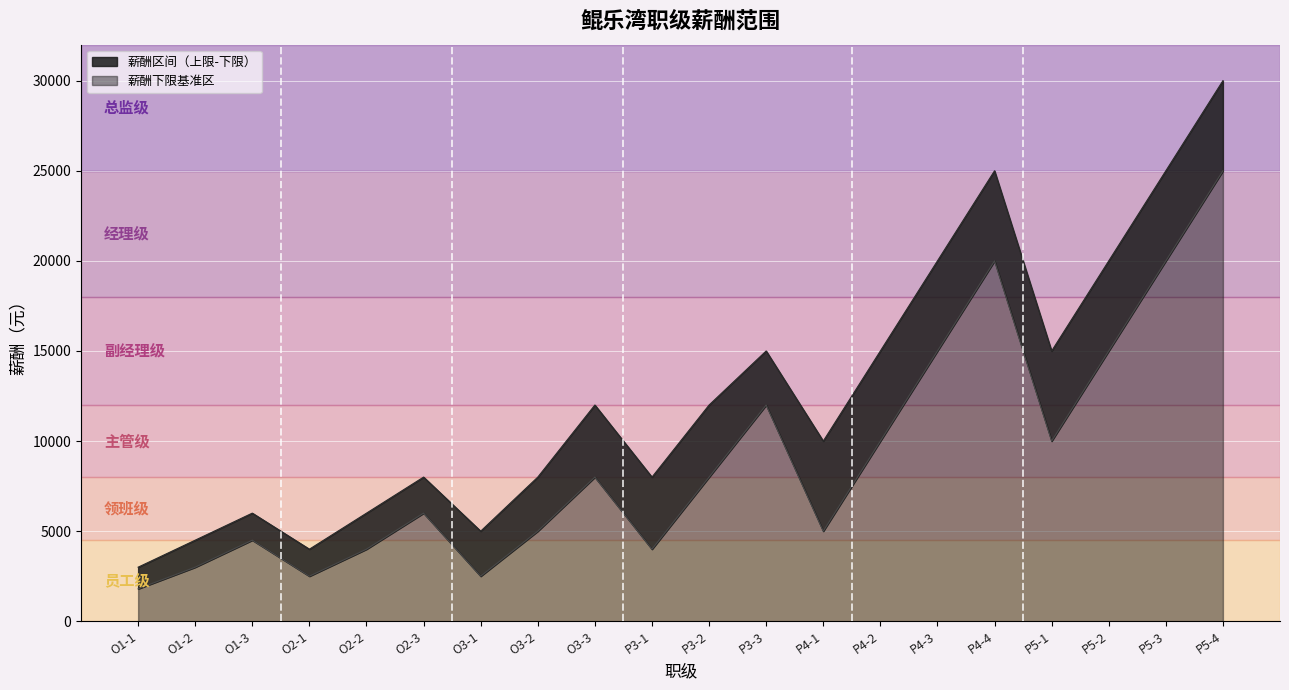

Reading left to right, extract all data points from this chart.

薪酬下限: O1-1=1800	O1-2=3000	O1-3=4500	O2-1=2500	O2-2=4000	O2-3=6000	O3-1=2500	O3-2=5000	O3-3=8000	P3-1=4000	P3-2=8000	P3-3=12000	P4-1=5000	P4-2=10000	P4-3=15000	P4-4=20000	P5-1=10000	P5-2=15000	P5-3=20000	P5-4=25000
薪酬上限: O1-1=2999	O1-2=4499	O1-3=6000	O2-1=3999	O2-2=5999	O2-3=8000	O3-1=4999	O3-2=7999	O3-3=12000	P3-1=7999	P3-2=11999	P3-3=15000	P4-1=9999	P4-2=14999	P4-3=19999	P4-4=25000	P5-1=14999	P5-2=19999	P5-3=24999	P5-4=30000